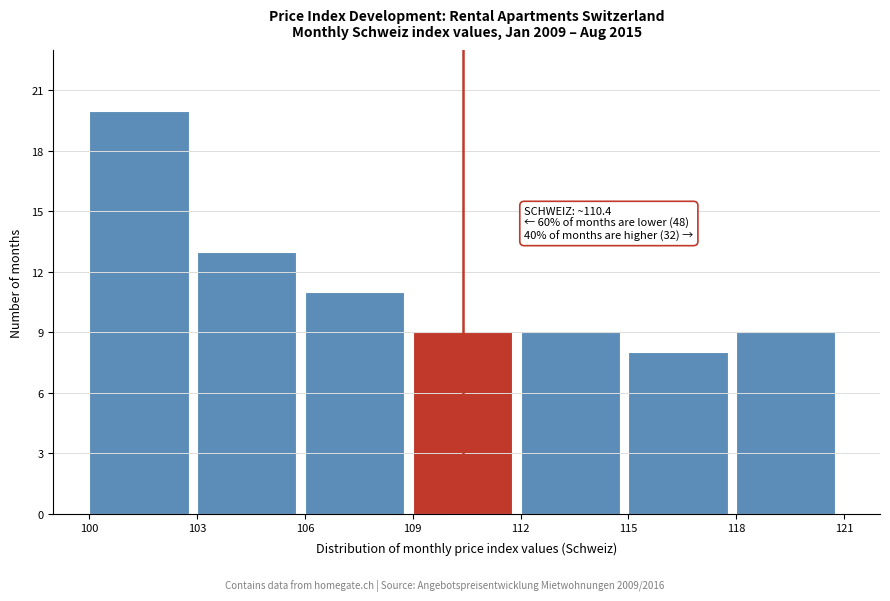

Over which range of the x-axis is the bar tallest?

100 to 103